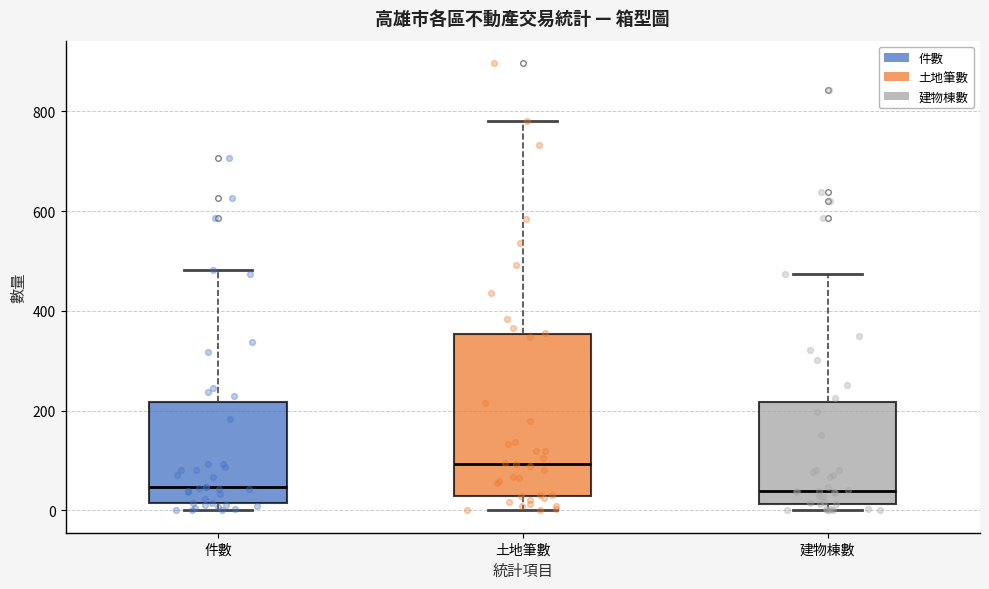

Reading left to right, transcribe this box plot: for each box, give where its median line is, the range the box spans, and where its two whiskers end, as read against the y-axis. The values are not printed on the chart, so give them approximately, as read against the axis.

件數: median 40, box 20 to 220, whiskers 0 to 480
土地筆數: median 100, box 20 to 360, whiskers 0 to 780
建物棟數: median 40, box 20 to 220, whiskers 0 to 480